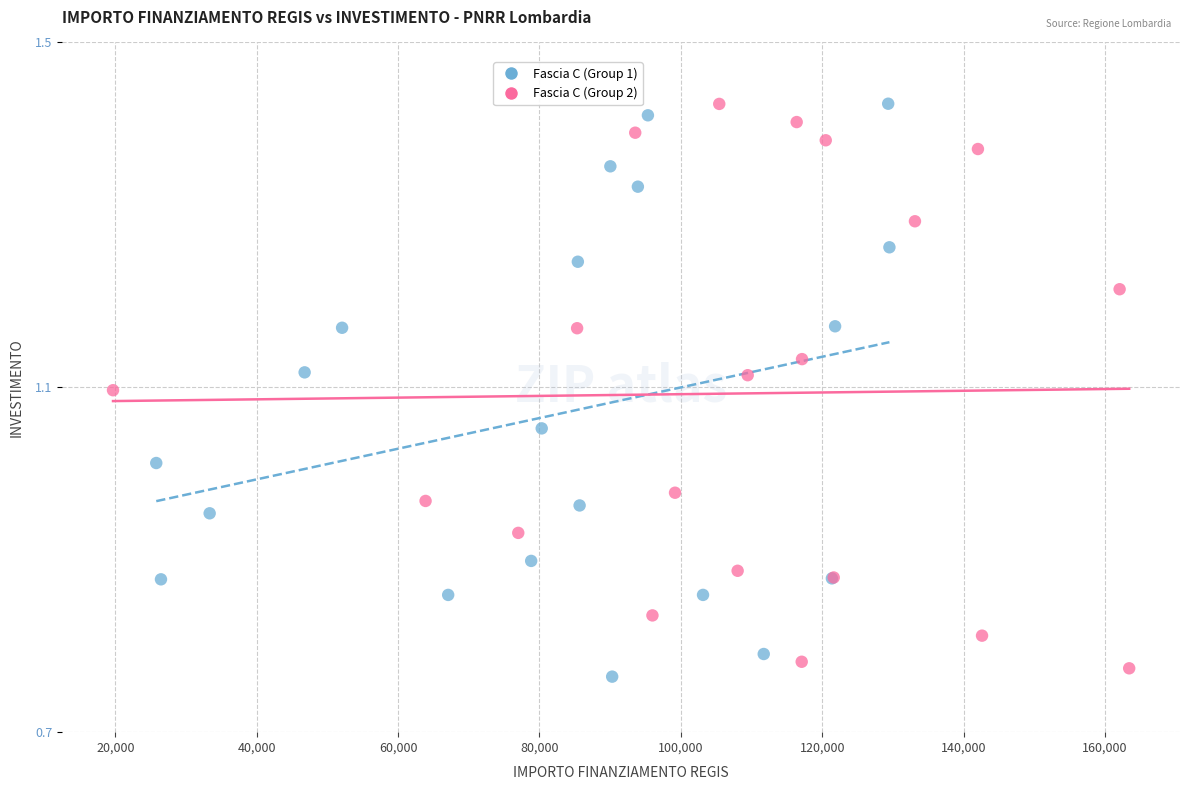

What are all the series names shown in the legend?

Fascia C (Group 1), Fascia C (Group 2)